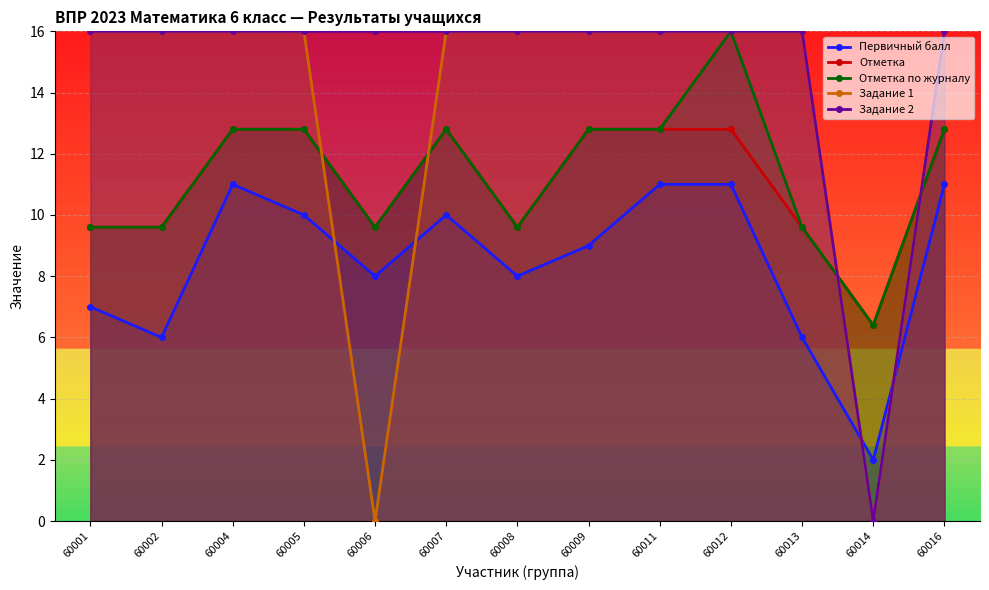

What is the difference between the maximum and minimum values in the Отметка по журналу series?

9.6